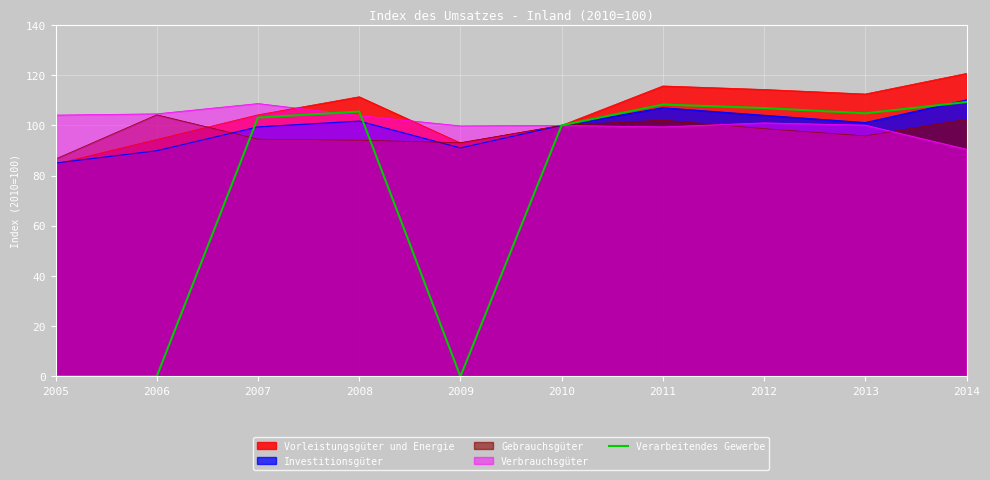

Count the number of categories in the chart.

10